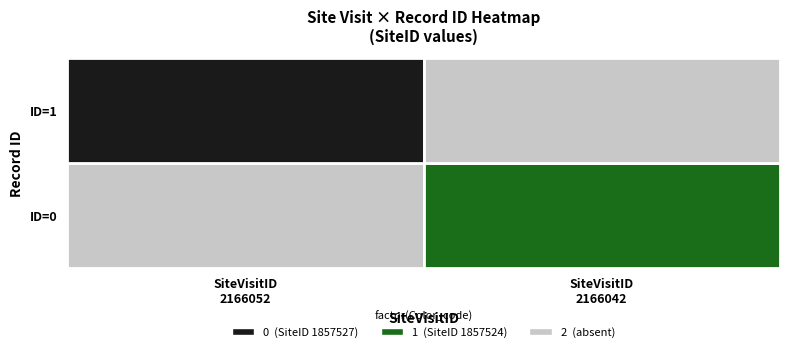

Is it true that 1 equals 3556720 at 0?

False